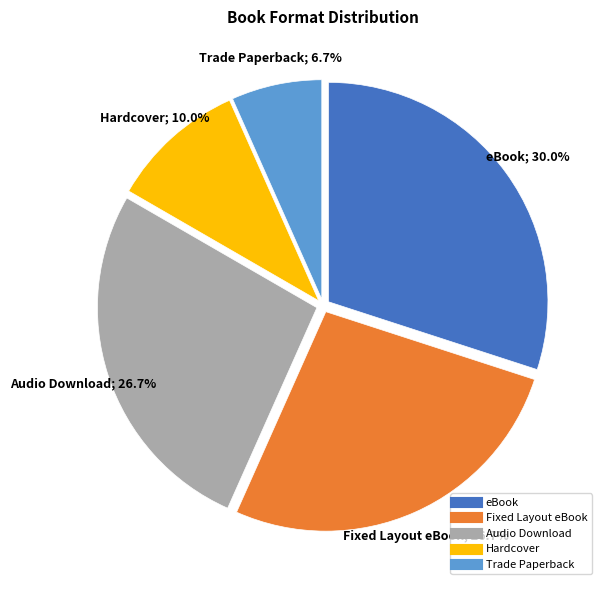

Count the number of slices in the pie.

5